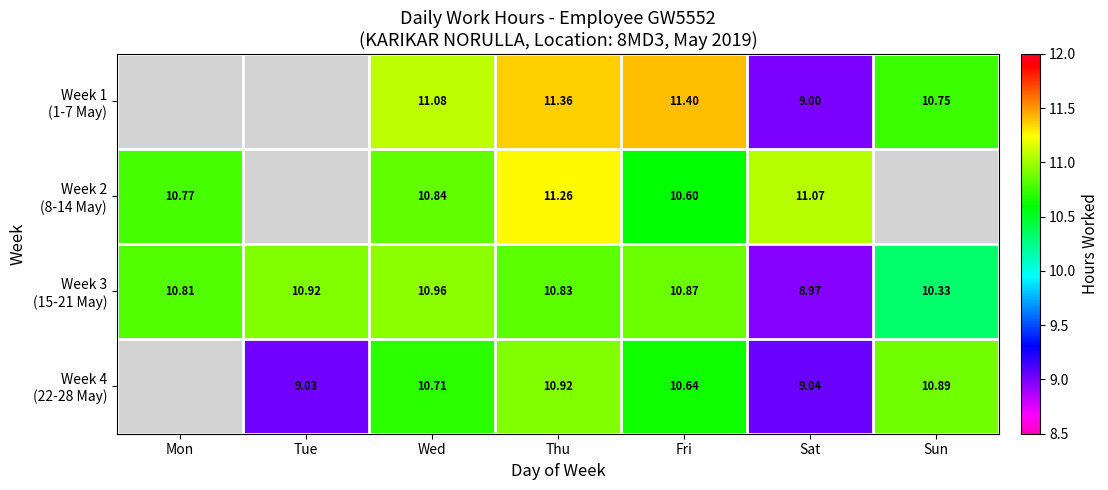

The value of Week 1 (1-7 May) at Sat is 11.7. True or false?

False